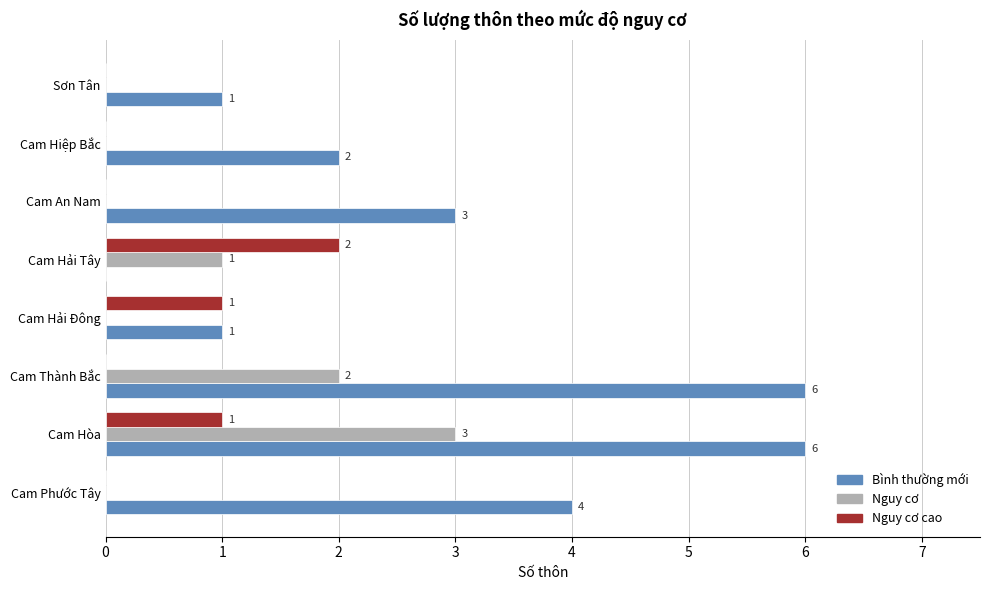

What is the sum of the Nguy cơ values at Cam Hòa and Sơn Tân?

3